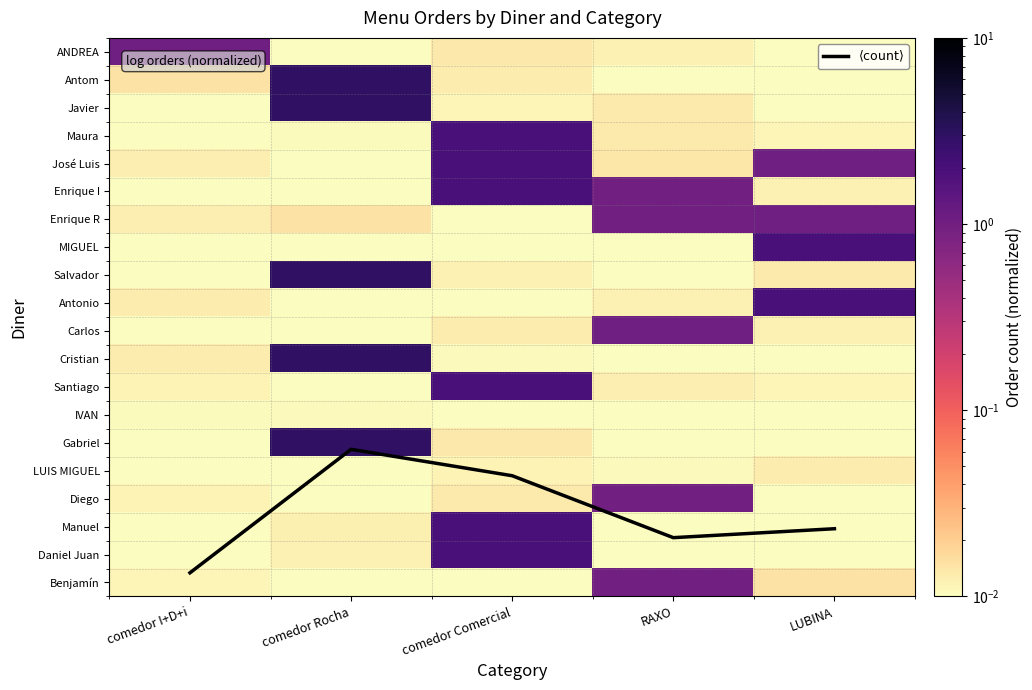

Count the number of categories in the chart.

5